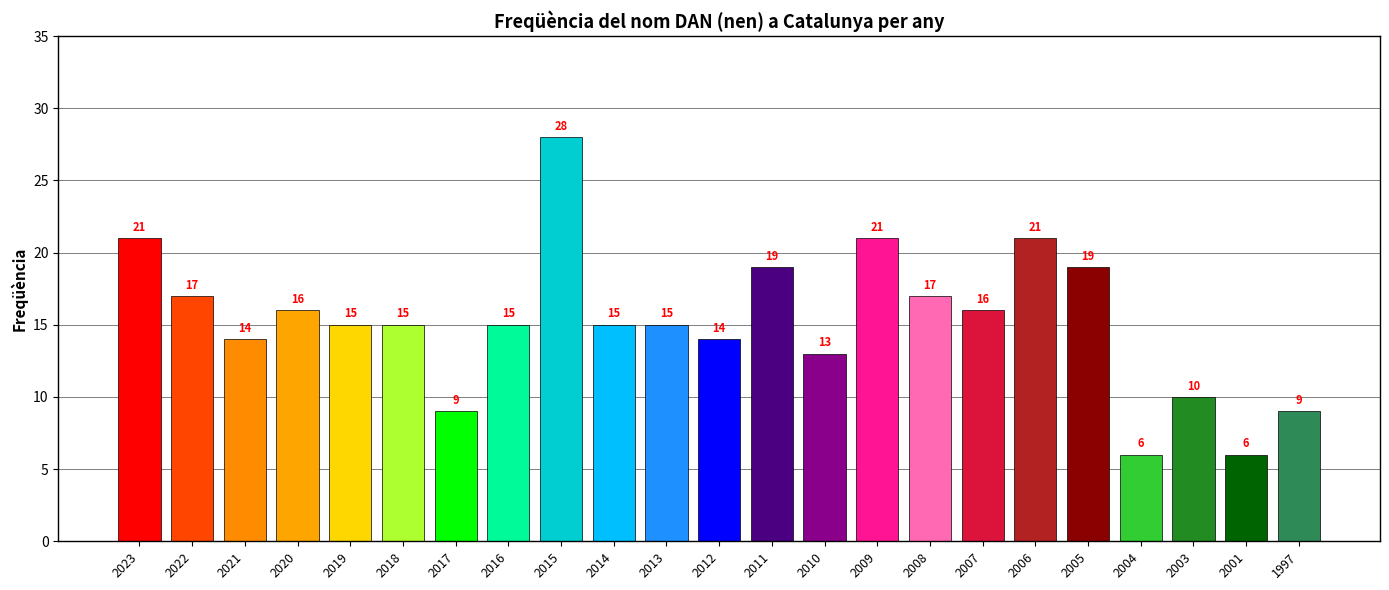

What is the sum of all values?

351